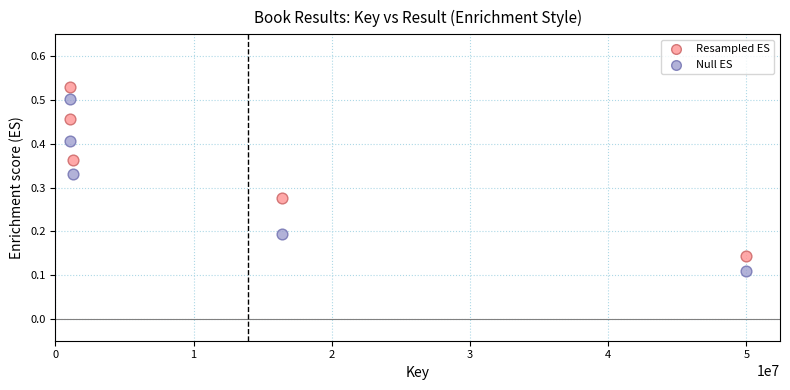

Which series contains the highest Y value?

Resampled ES